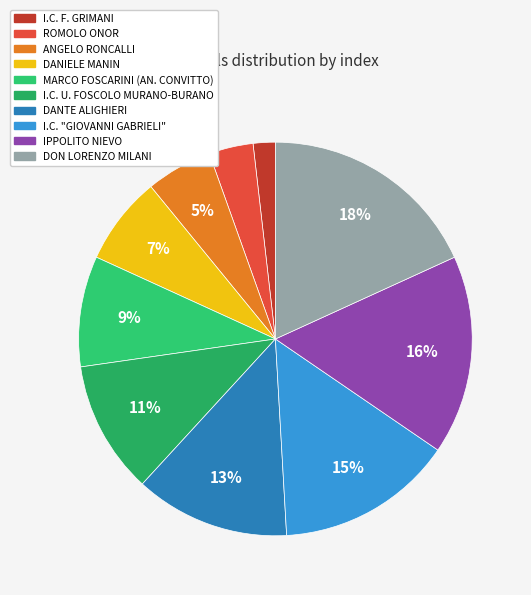

True or false: DANTE ALIGHIERI accounts for 1% of the total.

False